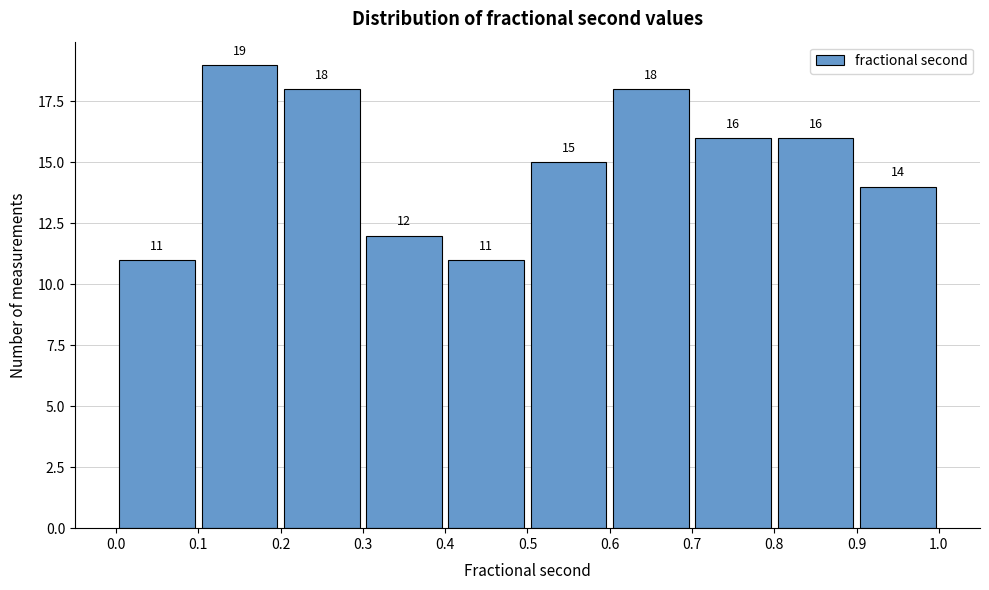

Over which range of the x-axis is the bar tallest?

0.1 to 0.2